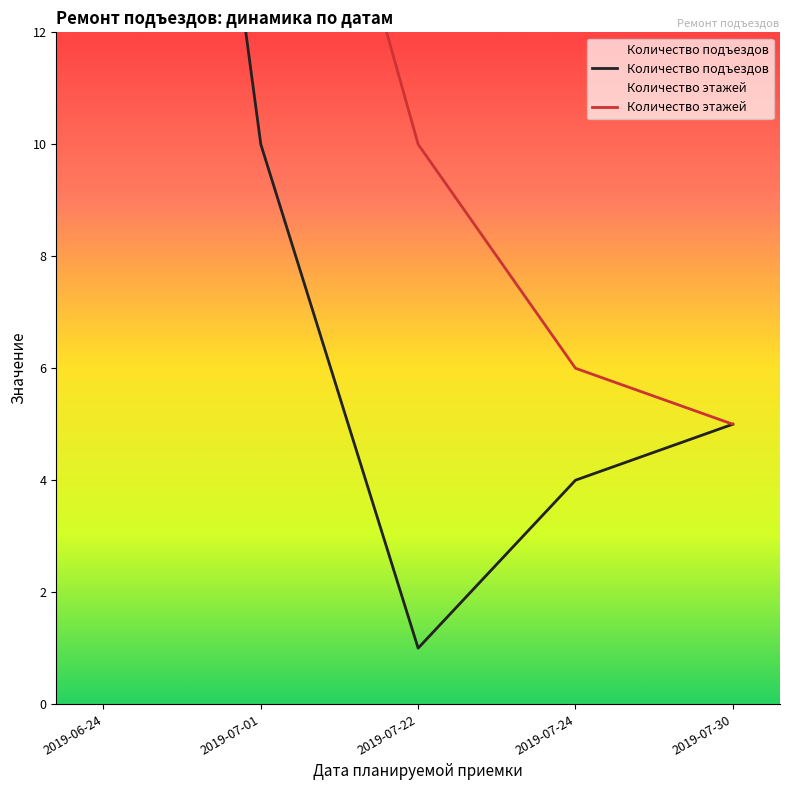

Reading left to right, transcribe all the data shown in this chart.

Количество подъездов: 2019-06-24=31	2019-07-01=10	2019-07-22=1	2019-07-24=4	2019-07-30=5
Количество этажей: 2019-06-24=50	2019-07-01=20	2019-07-22=10	2019-07-24=6	2019-07-30=5